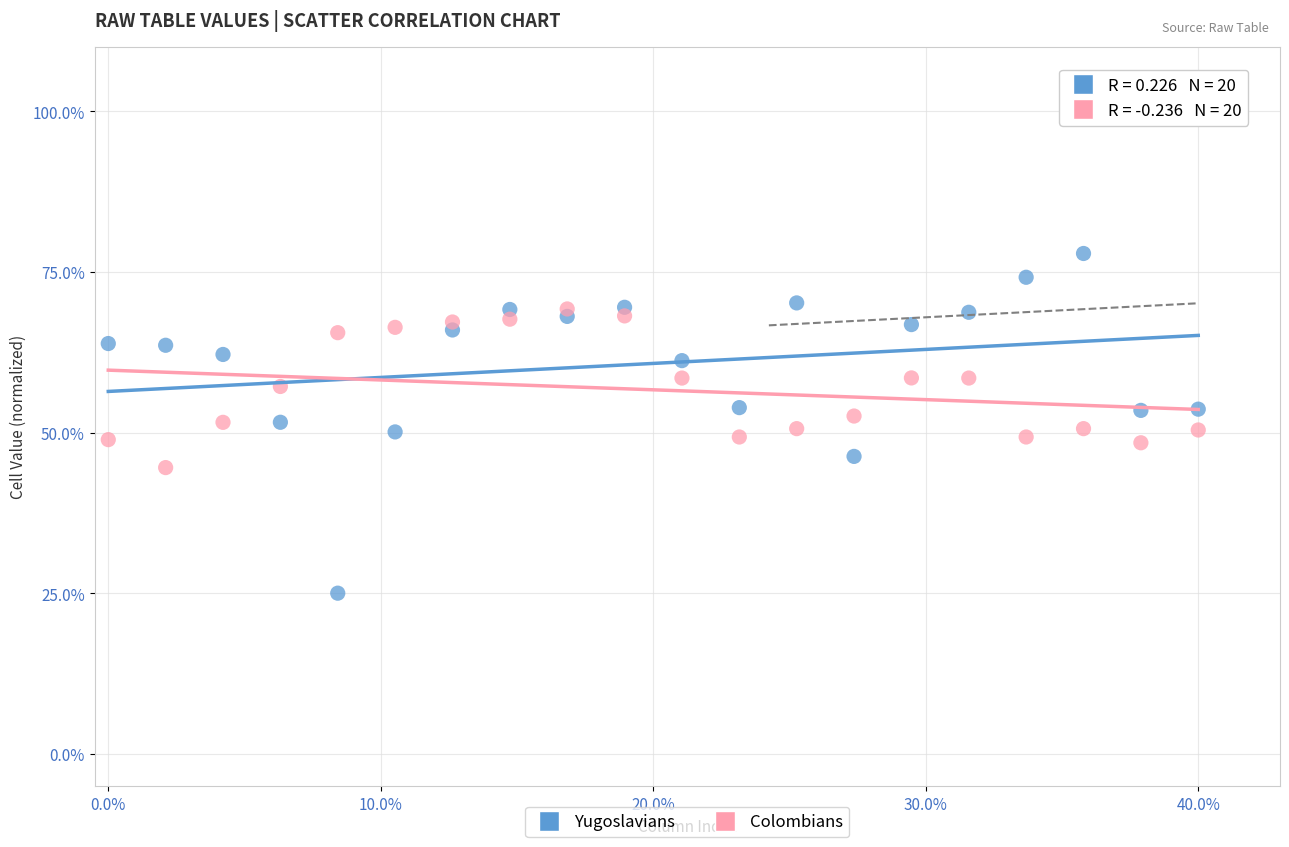

Which series contains the highest Y value?

Yugoslavians